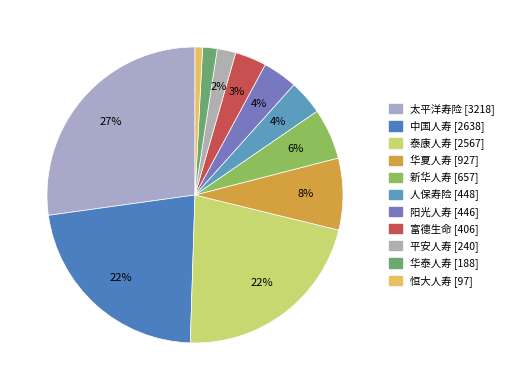

What is the smallest slice in the pie chart?

恒大人寿